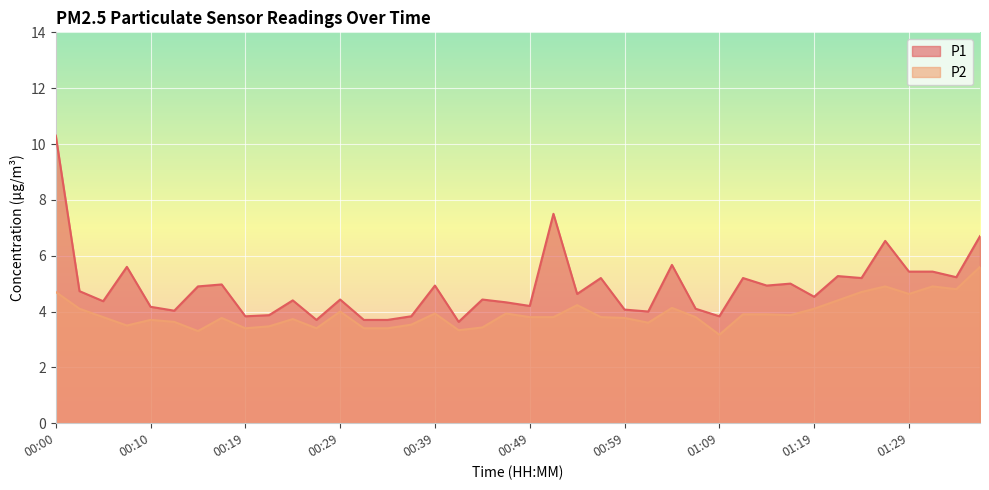

True or false: P2 has more than 2 interior local peaks.

True